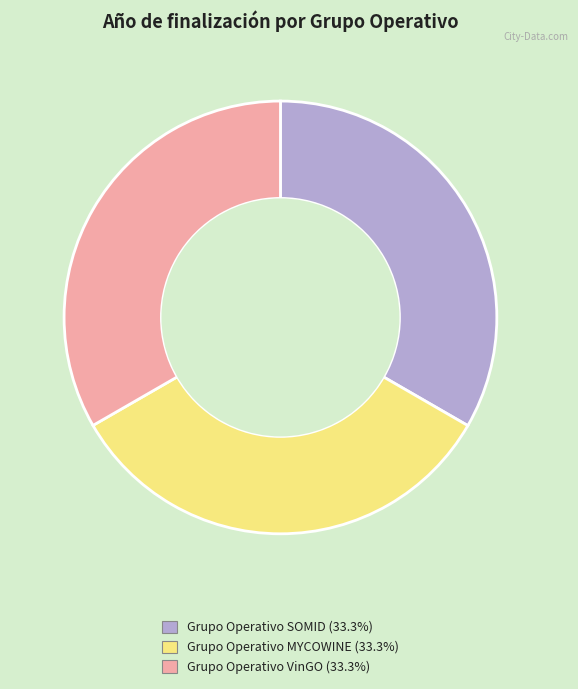

Is Grupo Operativo SOMID the majority of the pie?

No